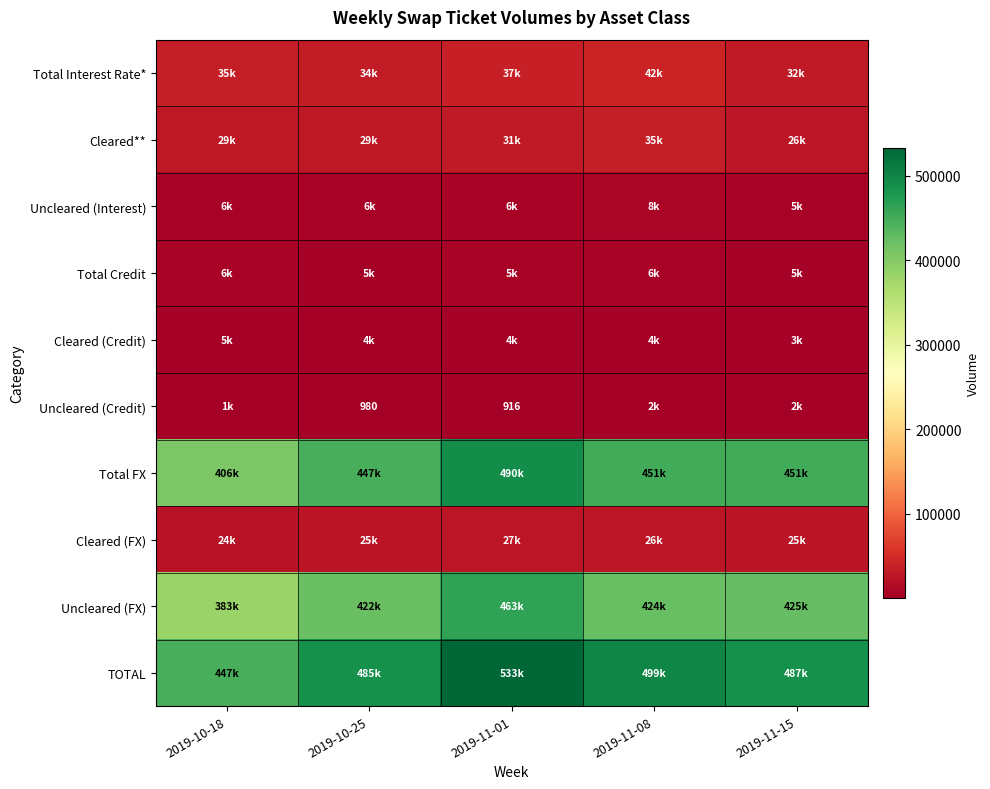

True or false: Cleared (Credit) has a value of 3600 at 2019-10-25.

True